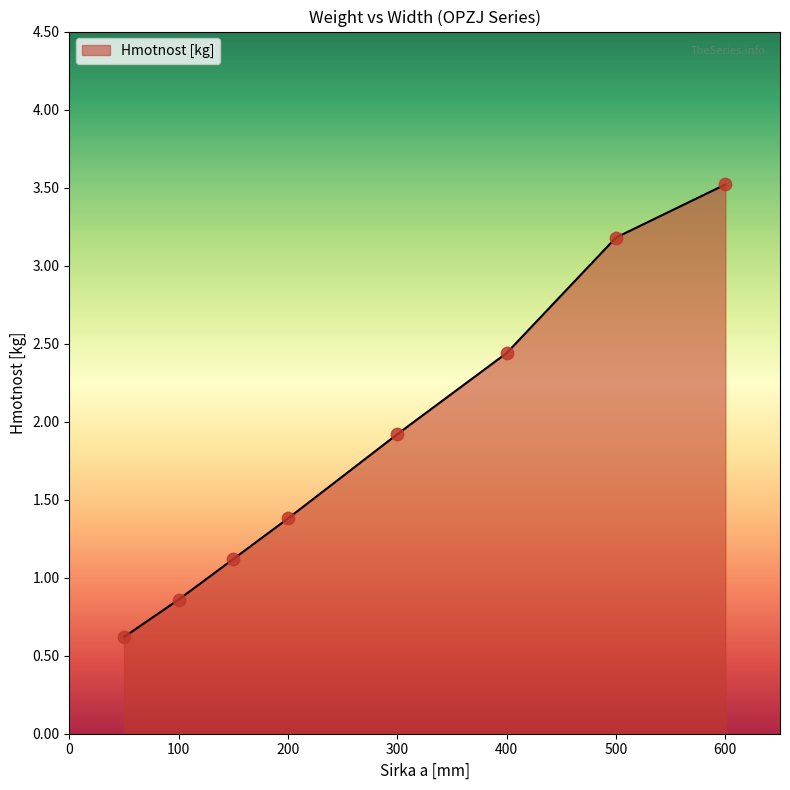

What is the smallest value displayed?

0.6